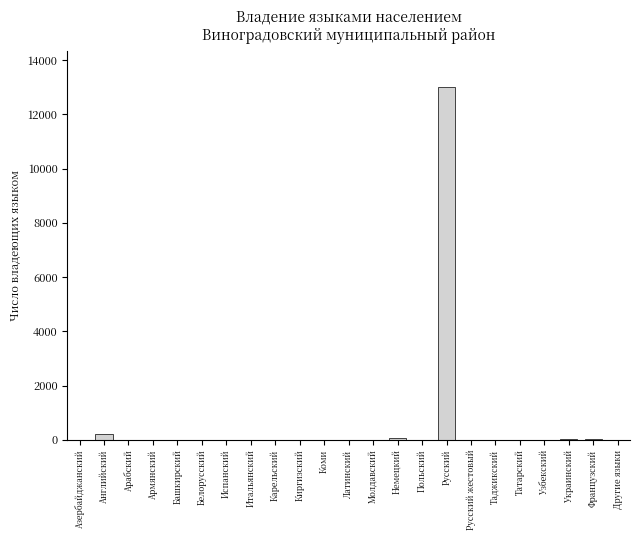

At which category does the chart reach its peak across all series?

Русский